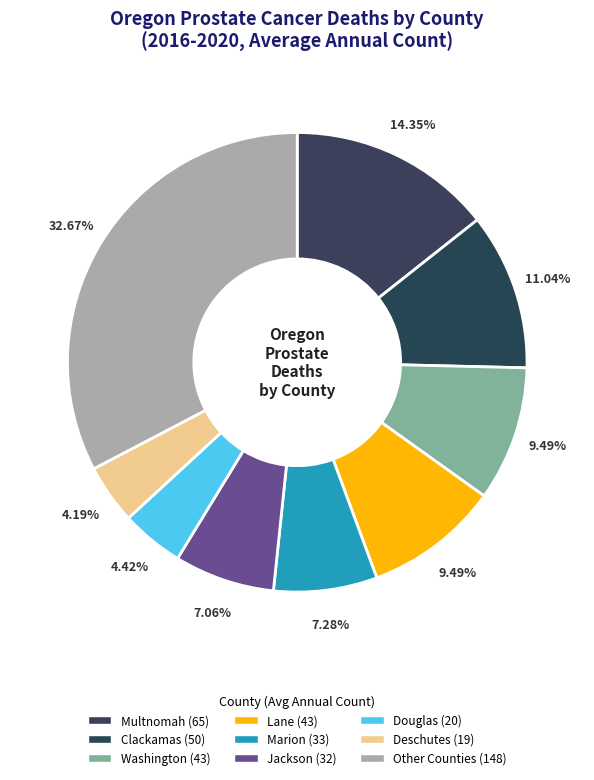

How many slices are in this pie chart?

9